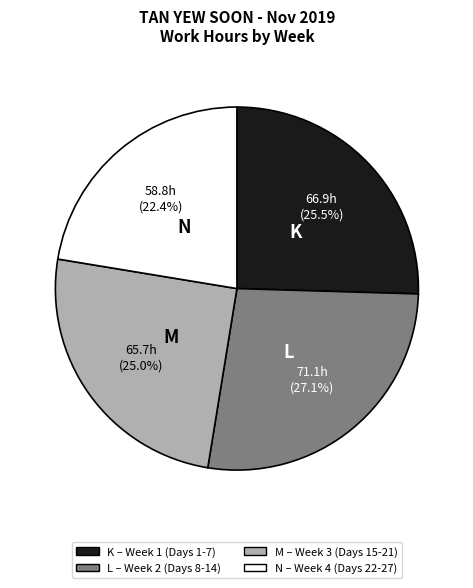

Is there any slice that represents more than half of the pie?

No